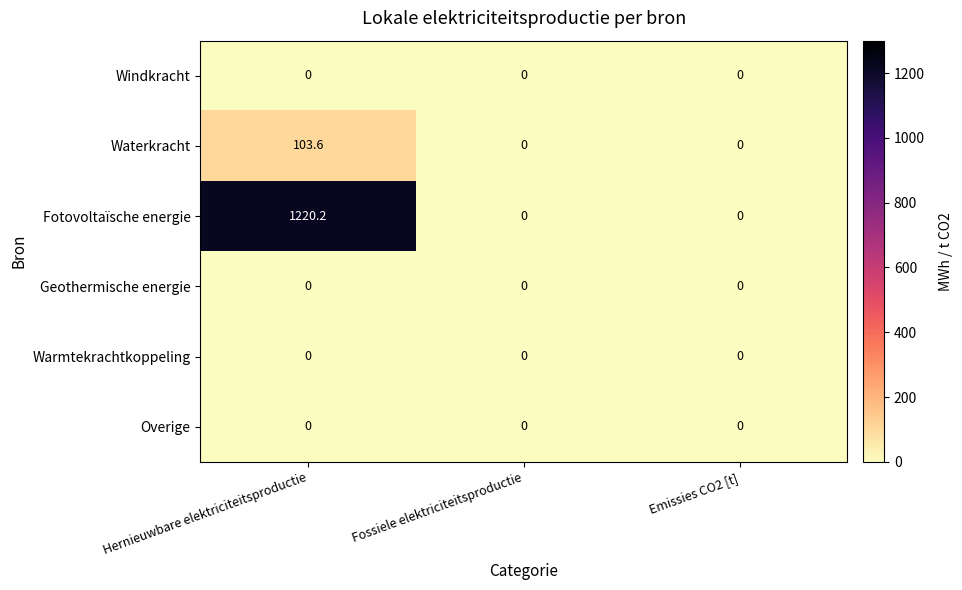

At which category is the sum across all series the highest?

Hernieuwbare elektriciteitsproductie